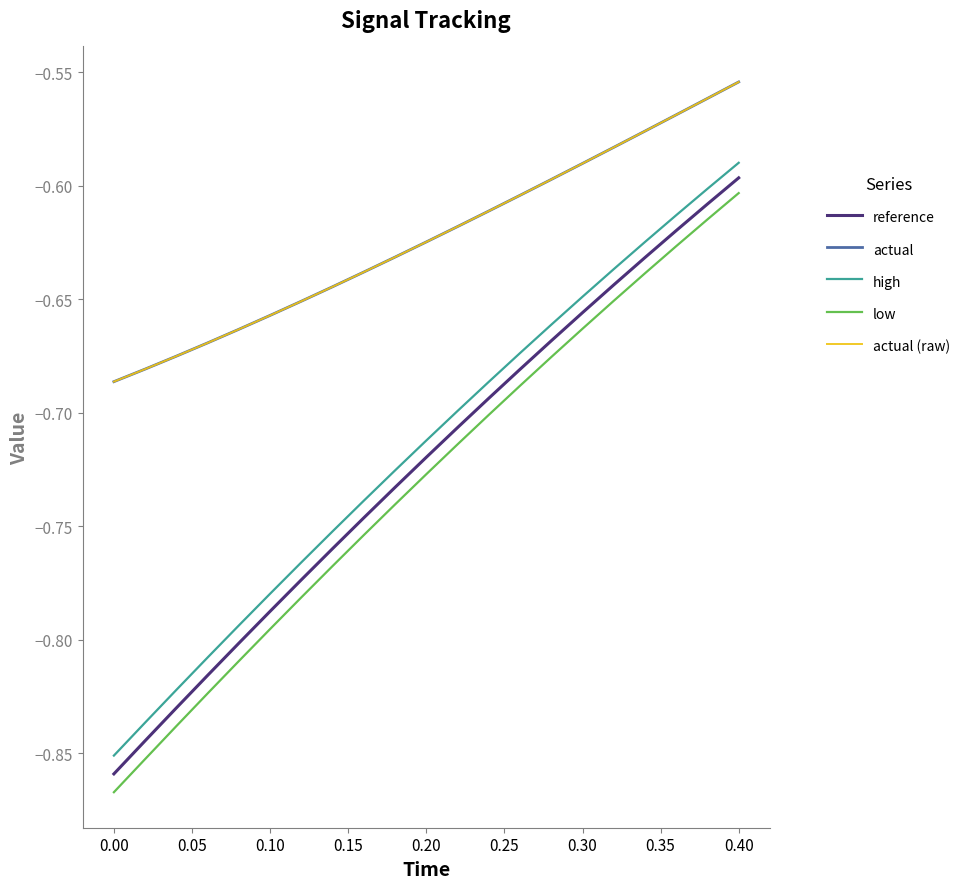

What is the value of the high point at the 9th from the left?

-0.7